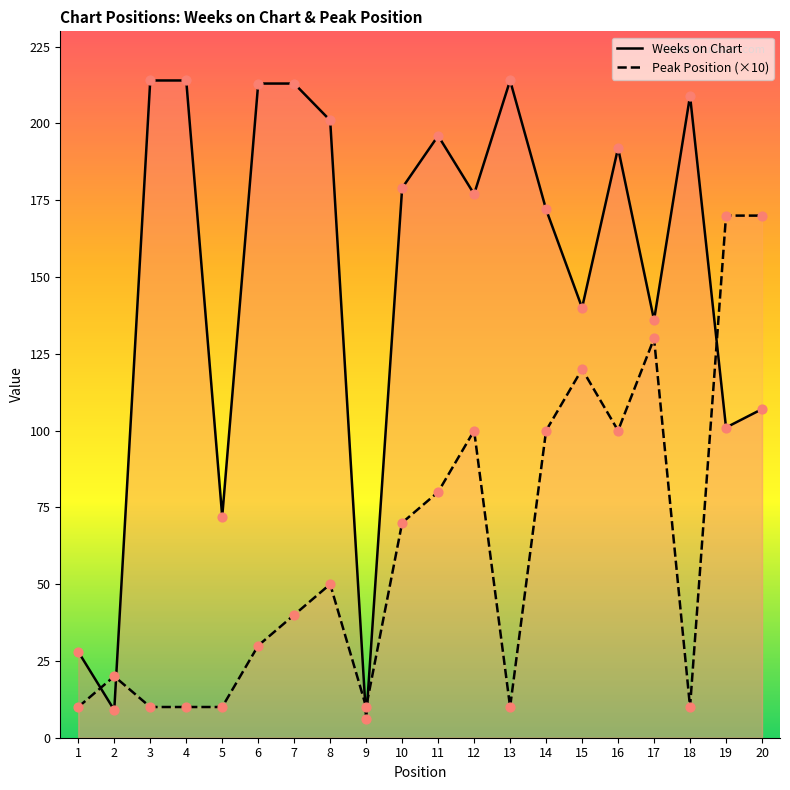

Which series contains the lowest Y value?

Weeks on Chart